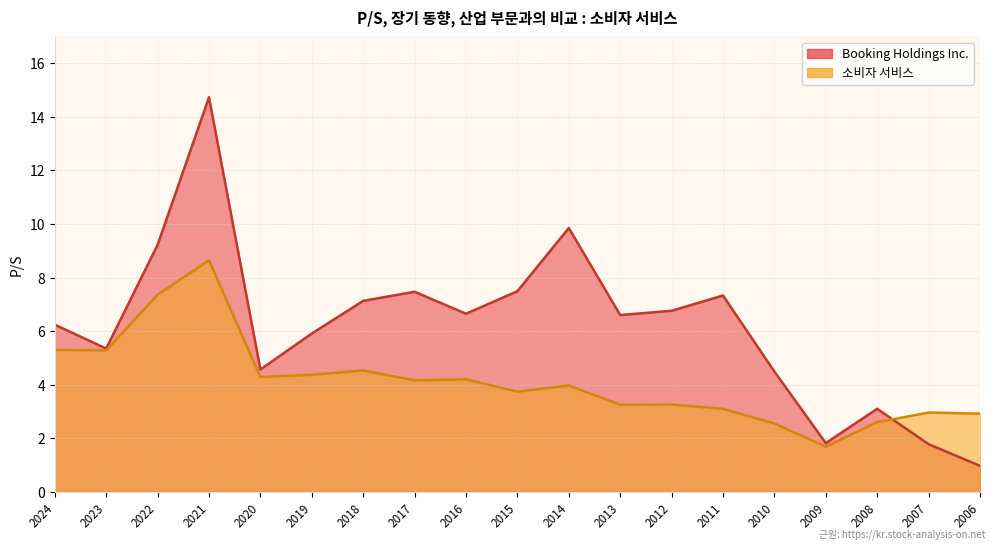

At which category does the chart reach its minimum across all series?

2006